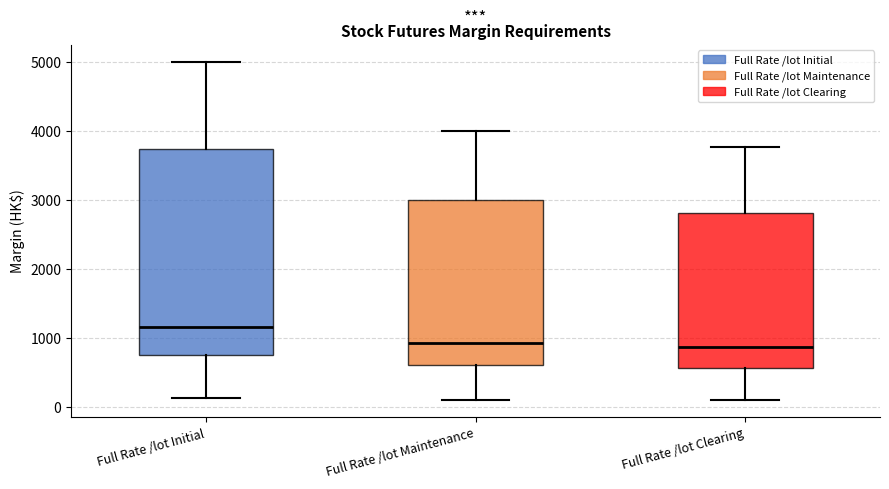

Reading left to right, transcribe this box plot: for each box, give where its median line is, the range the box spans, and where its two whiskers end, as read against the y-axis. The values are not printed on the chart, so give them approximately, as read against the axis.

Full Rate /lot Initial: median 1200, box 800 to 3700, whiskers 100 to 5000
Full Rate /lot Maintenance: median 900, box 600 to 3000, whiskers 100 to 4000
Full Rate /lot Clearing: median 900, box 600 to 2800, whiskers 100 to 3800